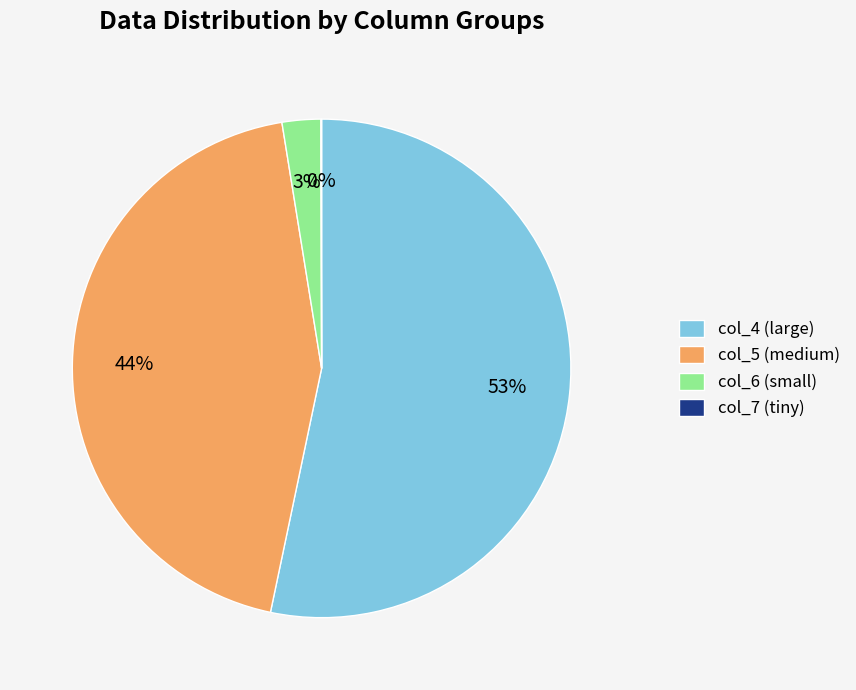

Combined, do col_5 (medium) and col_6 (small) account for over 50%?

No